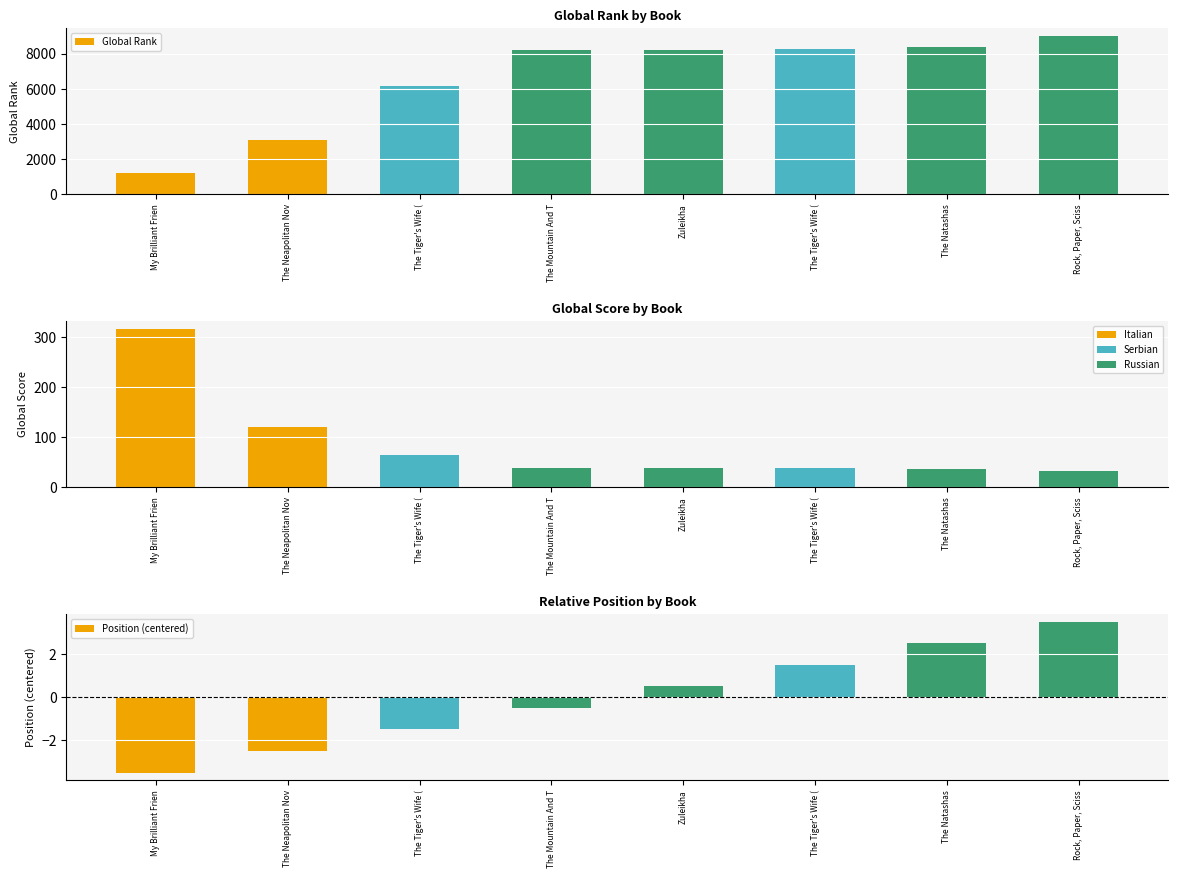

Does the chart contain any negative values?

Yes